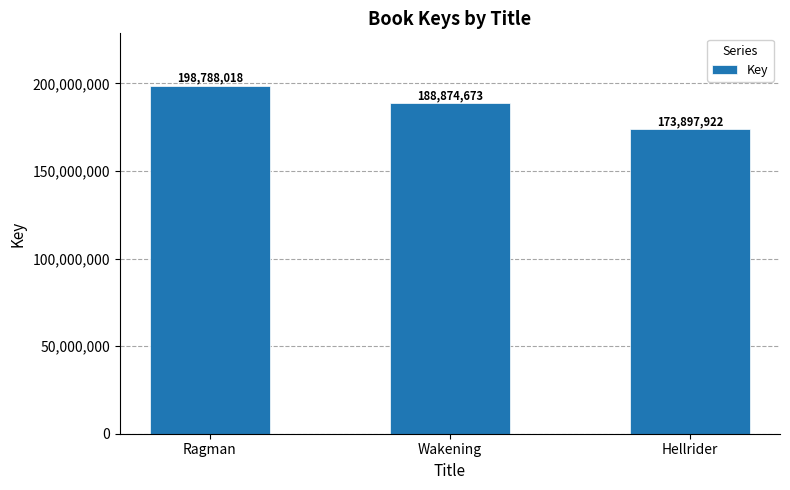

Does the chart contain stacked bars?

No